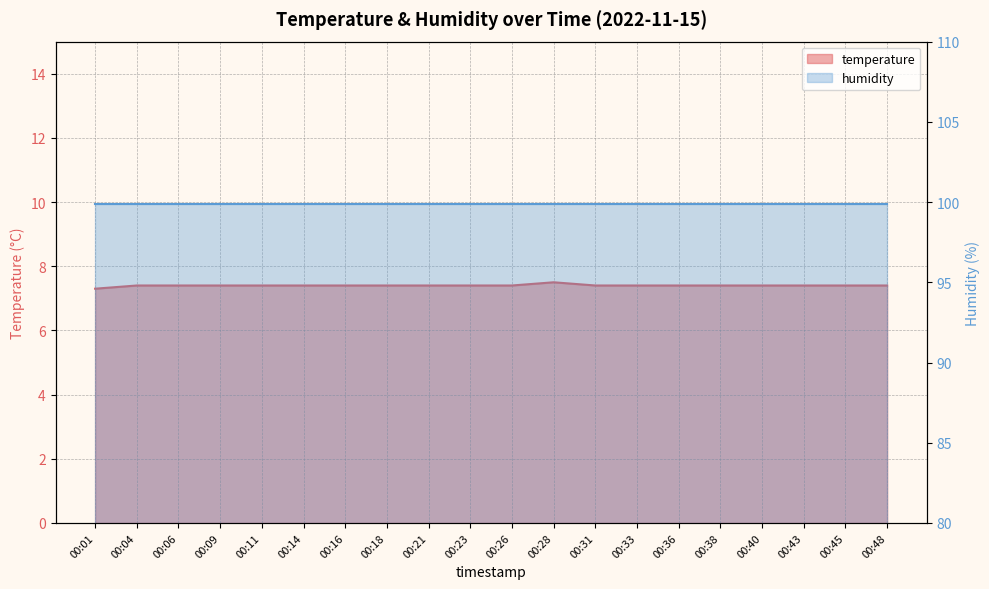

What is the difference between the maximum and second lowest values?

0.1